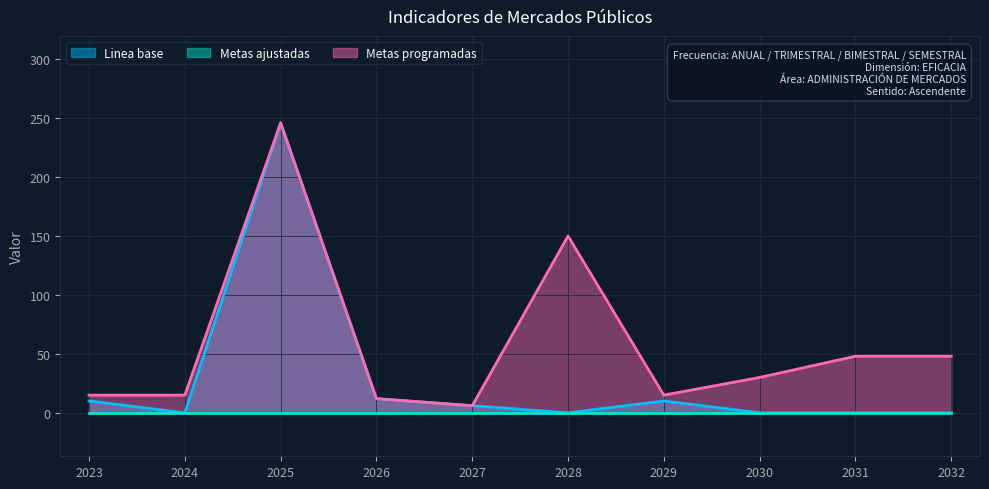

What is the difference between the maximum and minimum values in the Linea base series?

246